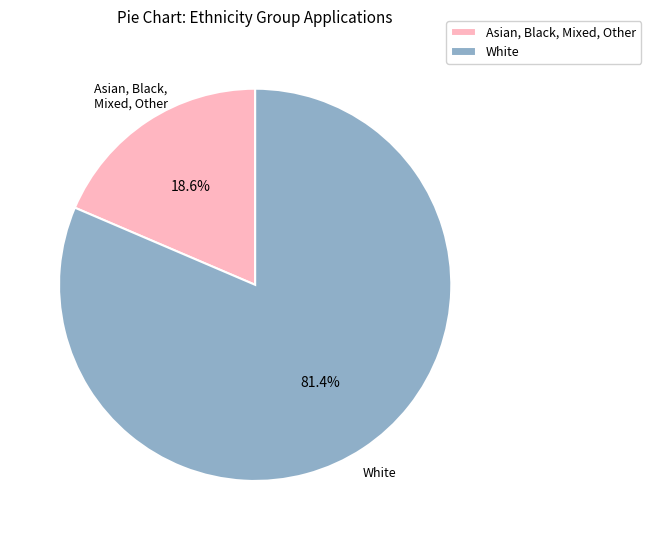

Combined, what portion of the pie is Asian, Black, Mixed, Other and White?

100.0%